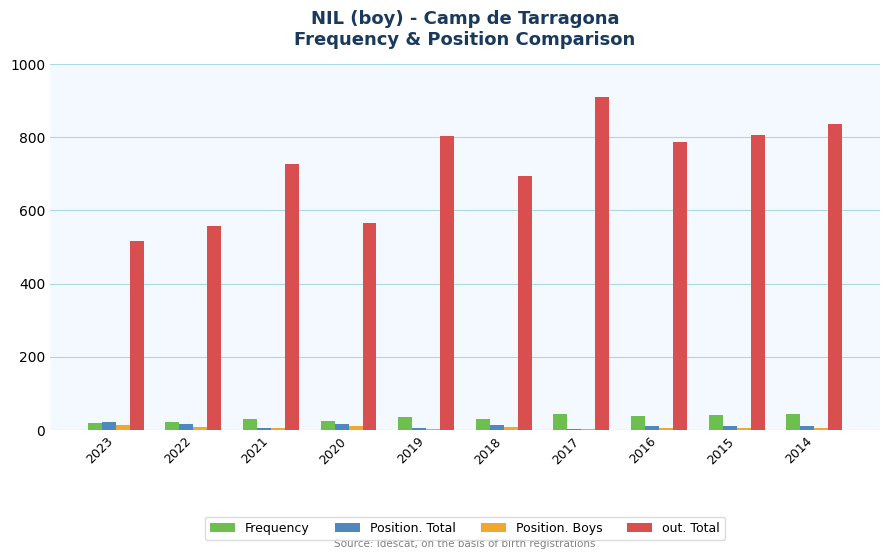

True or false: out. Total has a value of 1282 at 2021.

False